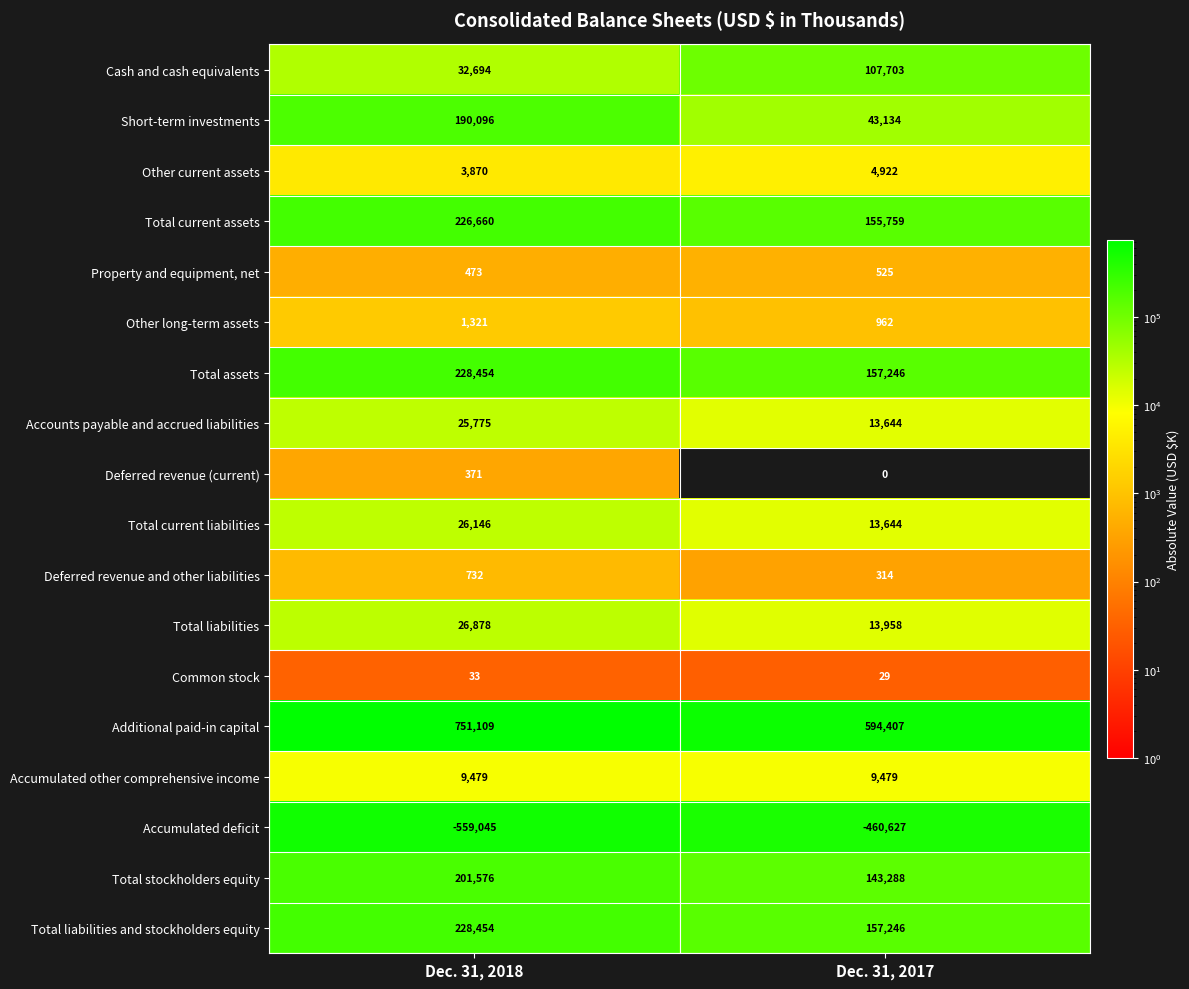

At which category does the chart reach its peak across all series?

Dec. 31, 2018